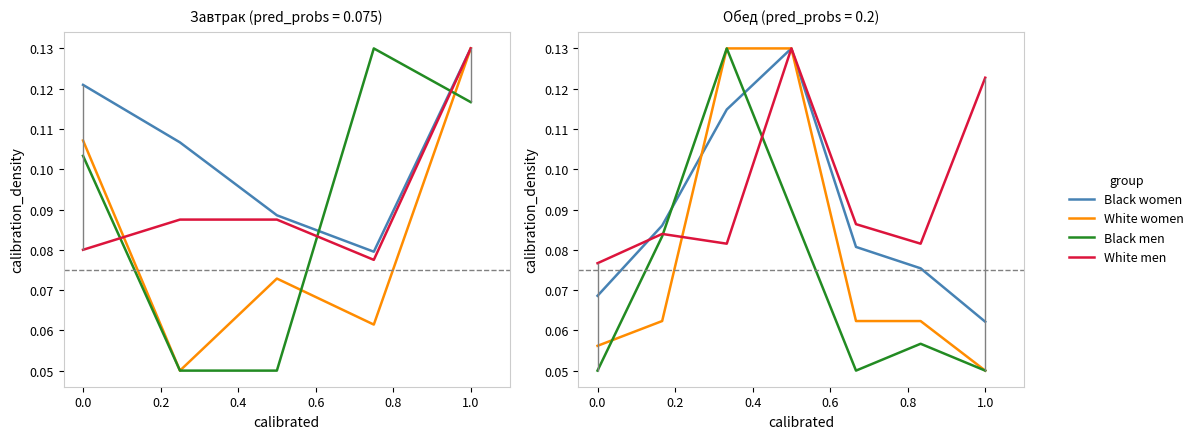

In Black women, how many points are higher than both neighbors (excluding endpoints)?

1